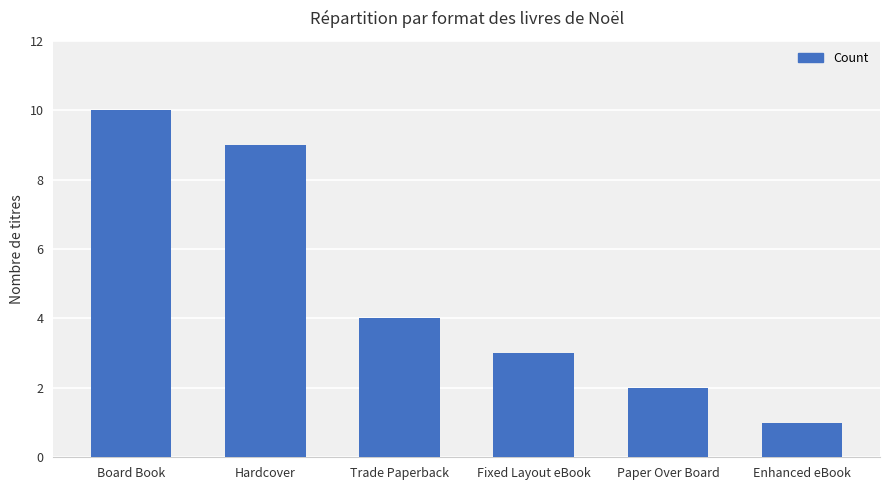

The chart shows a value of 4 at Trade Paperback. True or false?

True